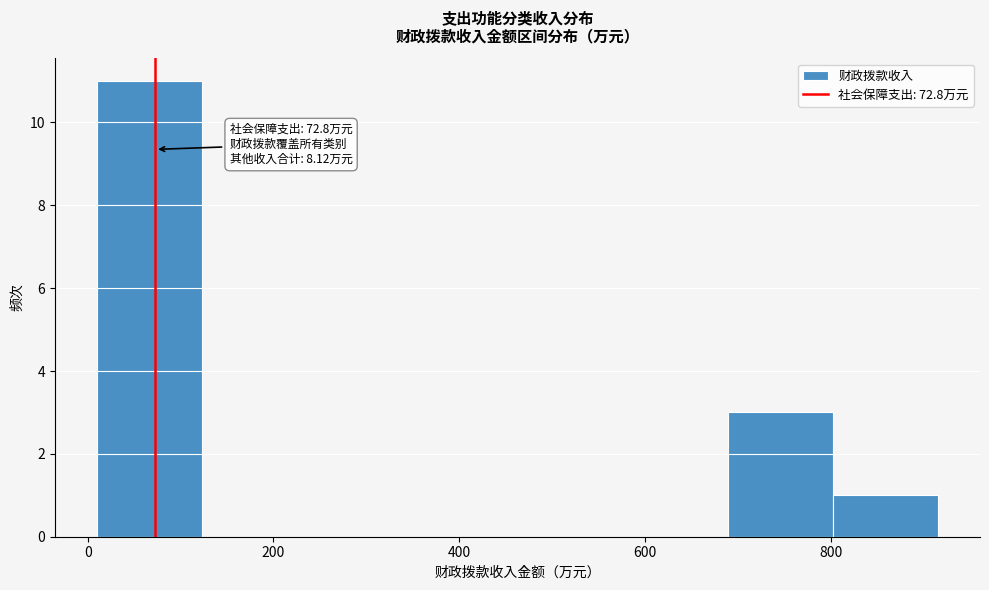

Which range on the x-axis has the tallest bar?

0 to 120